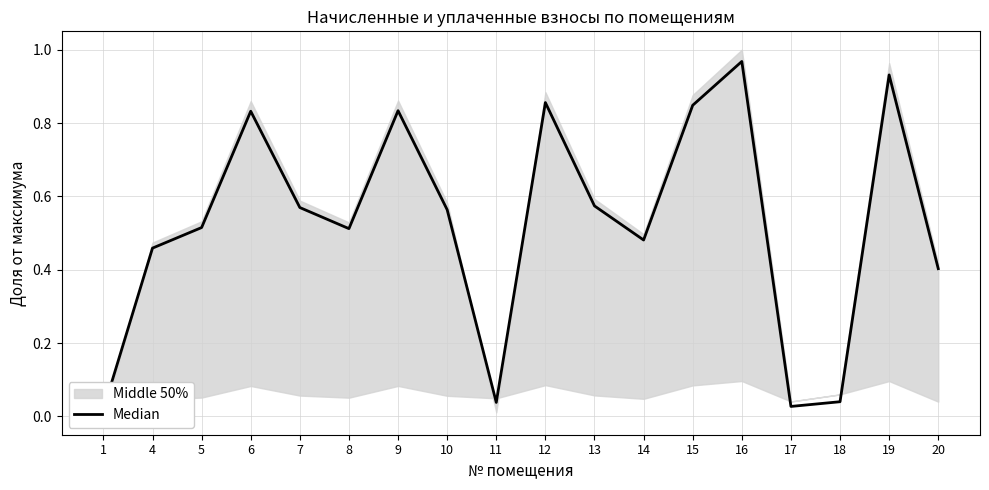

True or false: the data shows 0.6 at 7.

True